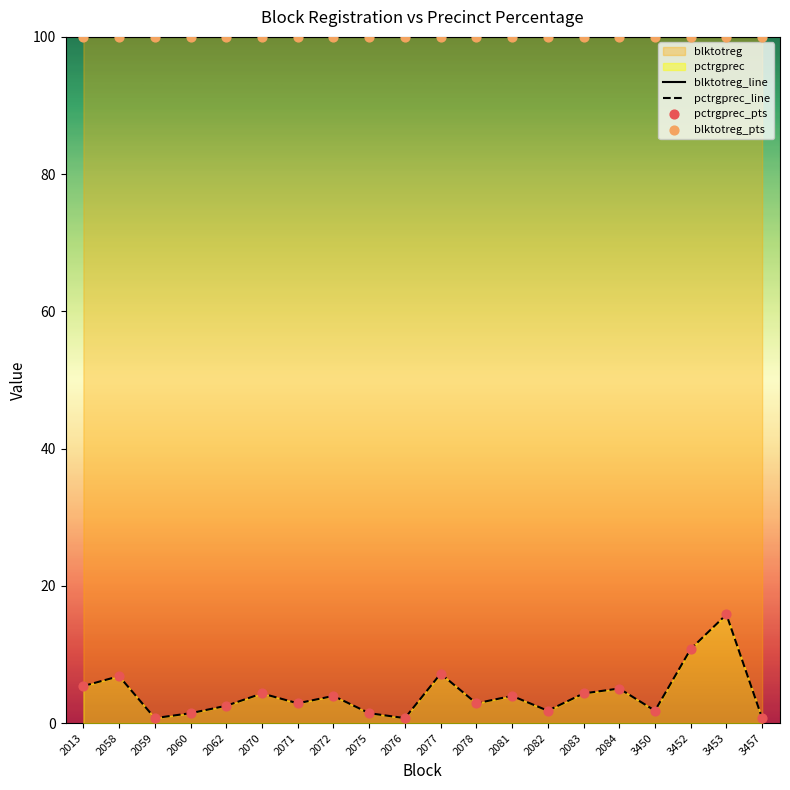

Which series reaches the minimum Y coordinate?

pctrgprec_line